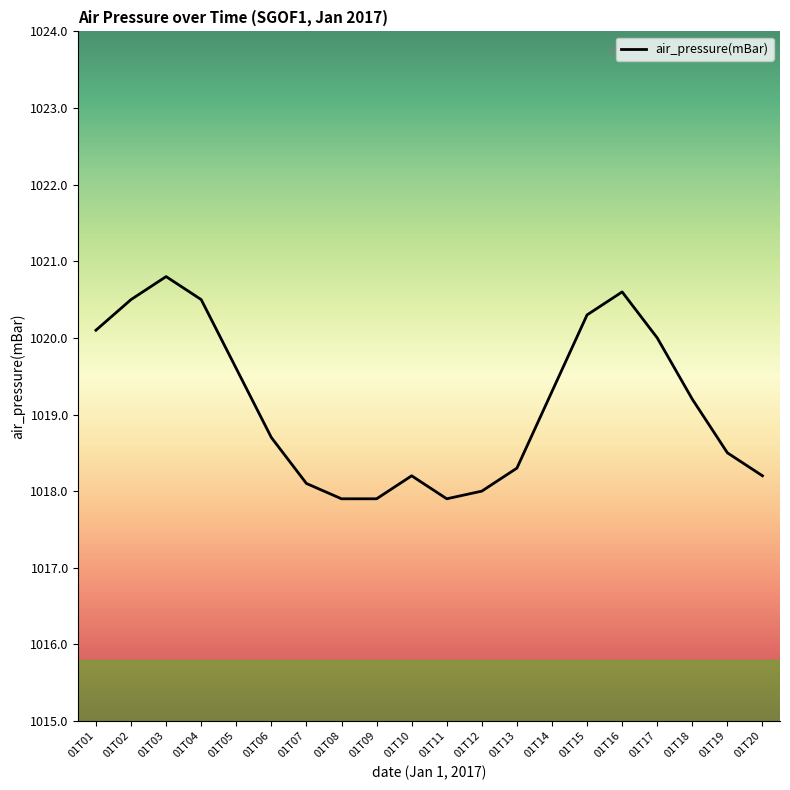

True or false: the data shows 1017.9 at 01T08.

True